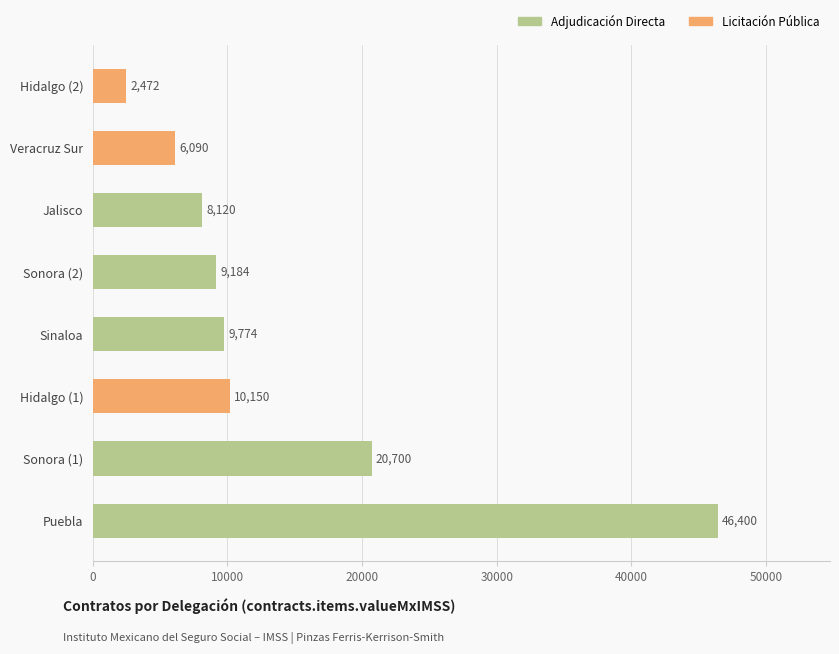

Are the bars horizontal?

Yes